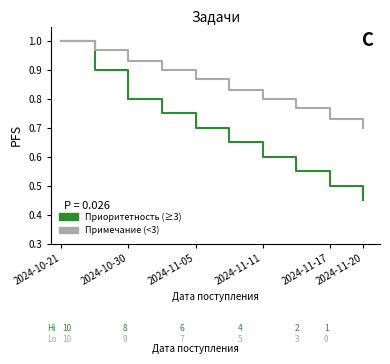

True or false: Примечание (Low) has a value of 0.7 at 2024-11-20.

True